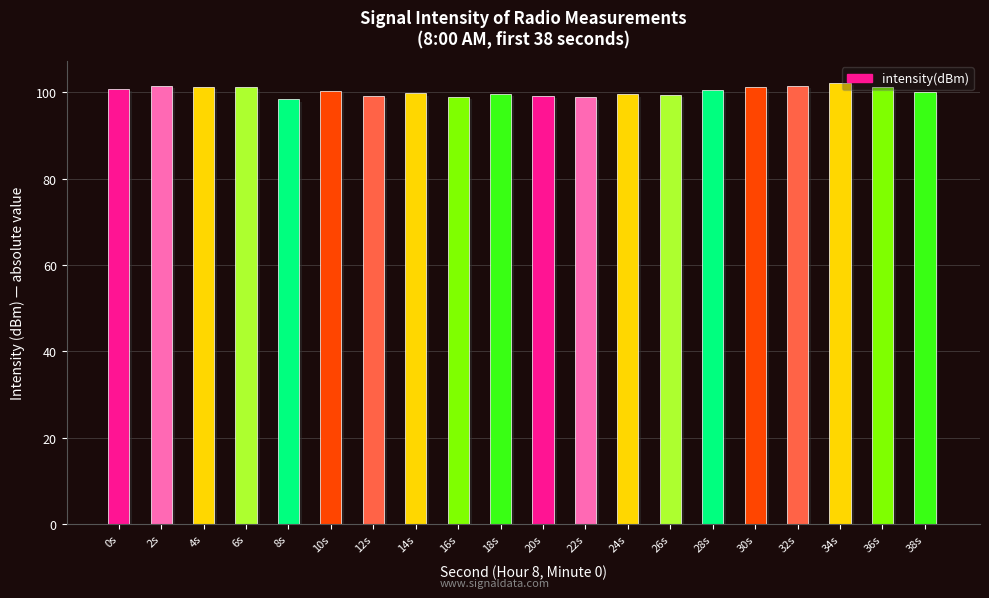

What is the sum of the values at 22s and 24s?

198.3